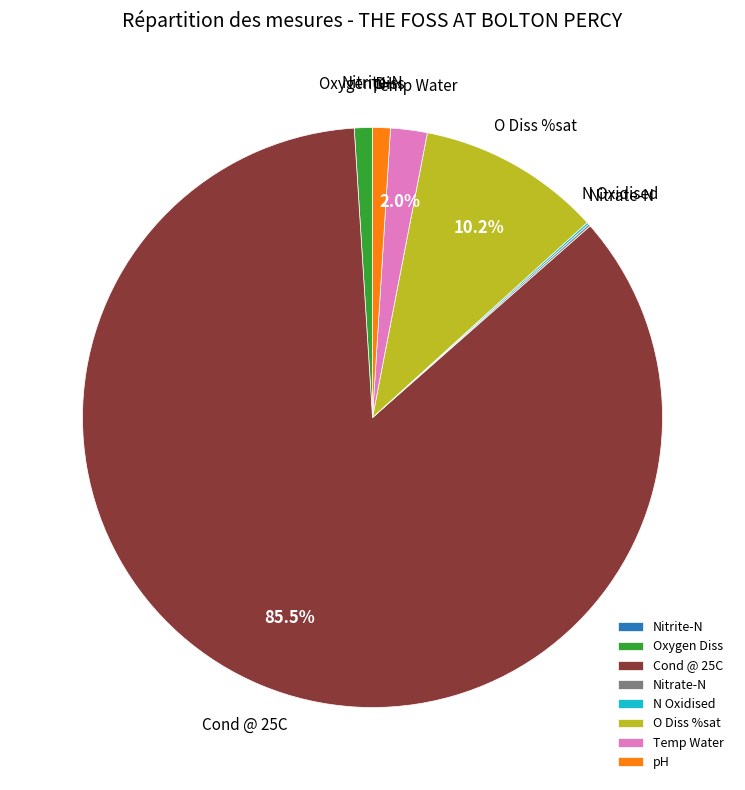

Which has a higher value, Oxygen Diss or Cond @ 25C?

Cond @ 25C